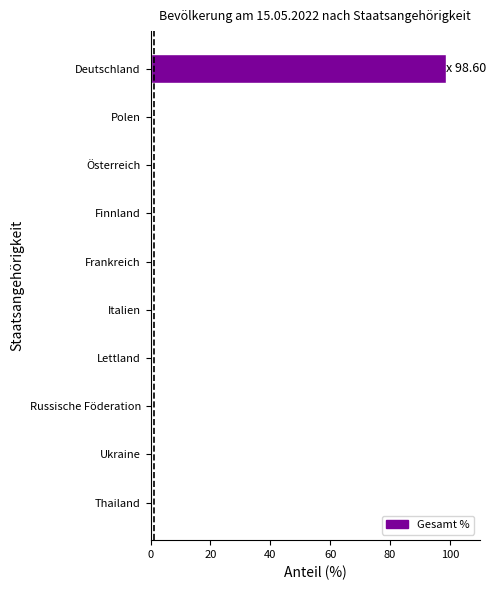

What is the greatest value displayed?

98.6